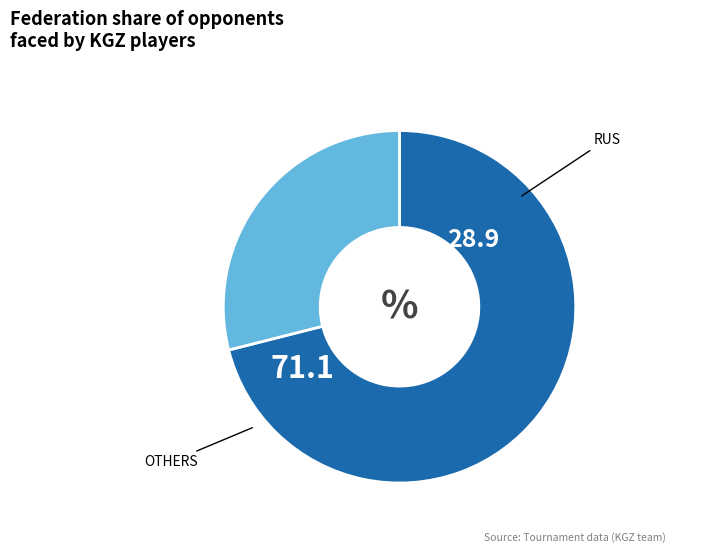

Is there any slice that represents more than half of the pie?

Yes